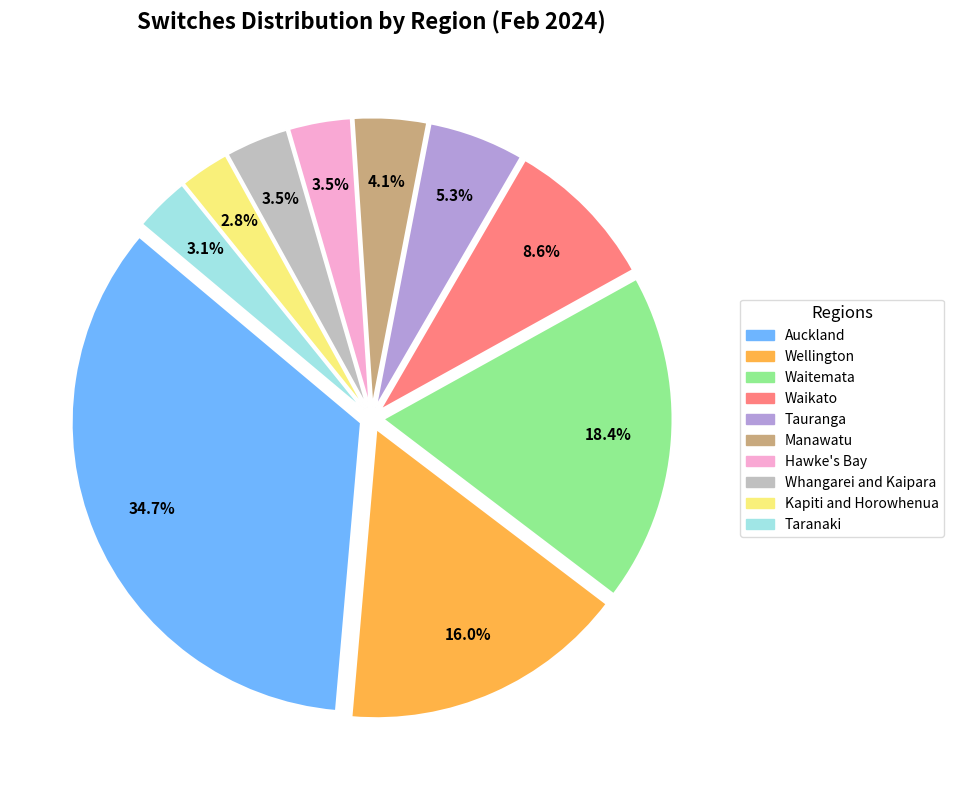

Is there any slice that represents more than half of the pie?

No